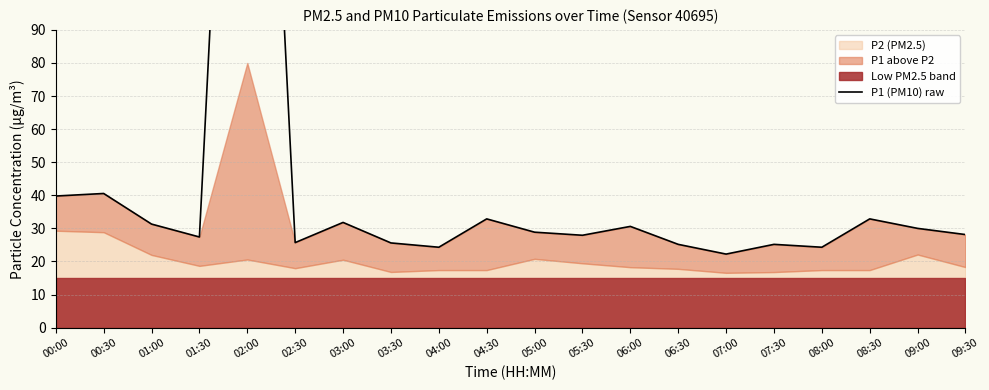

What value does the data have at 03:00?

31.8